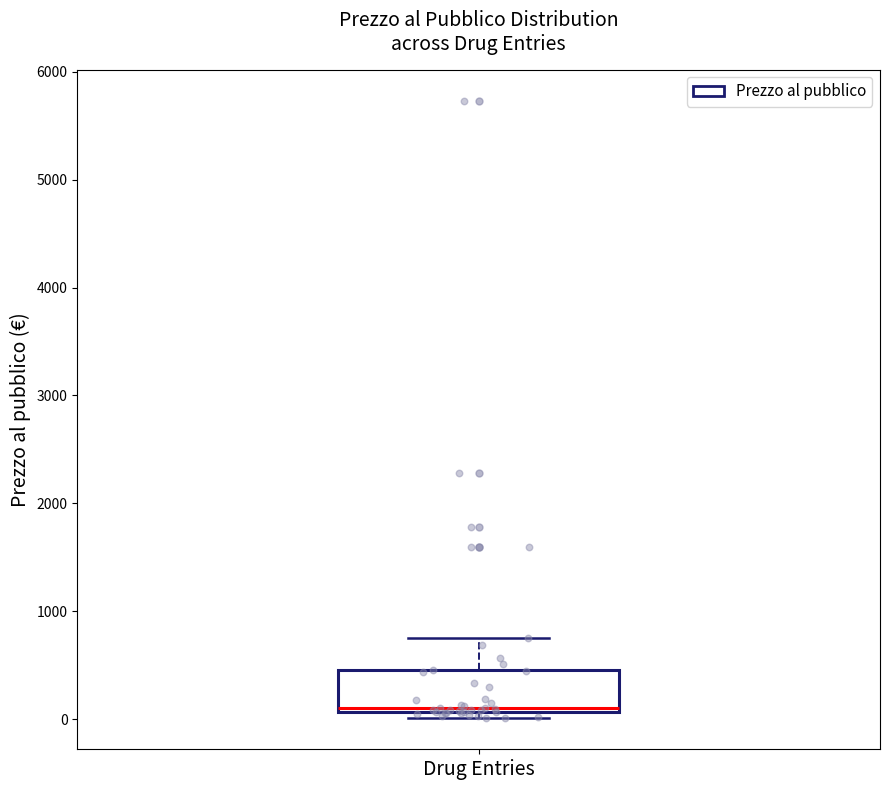

Where does the upper whisker of the box for Drug Entries end on the y-axis? The values are not printed on the chart, so give them approximately, as read against the axis.

800